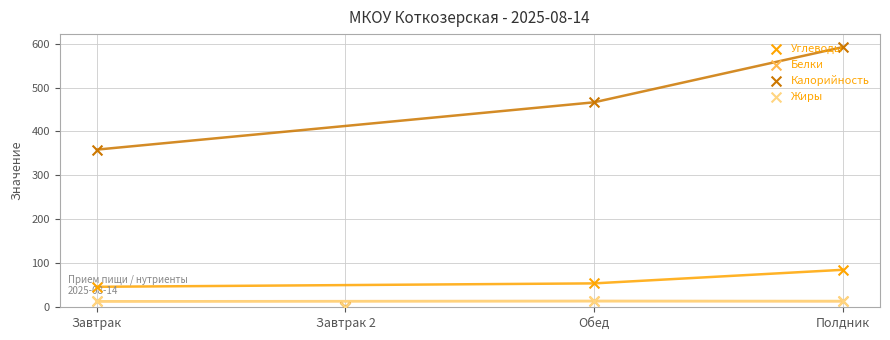

At how many categories does at least one series exceed 494?

1